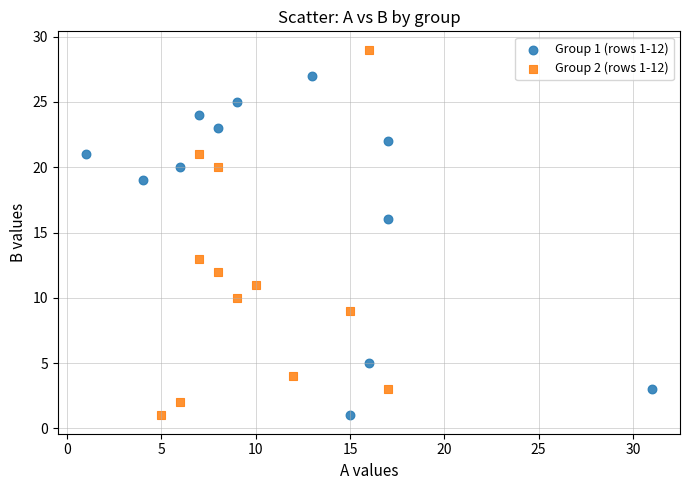

Which series contains the highest Y value?

Group 2 (rows 1-12)